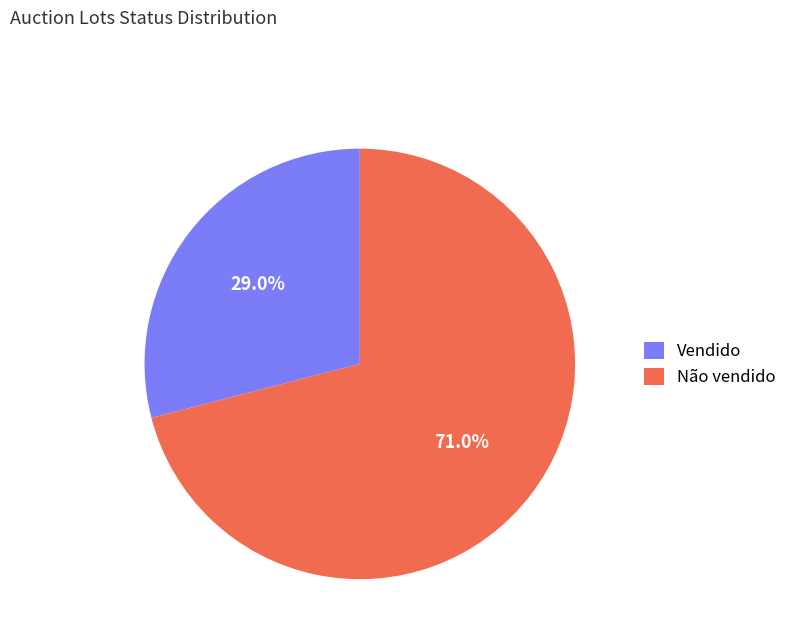

How many segments does this pie chart have?

2